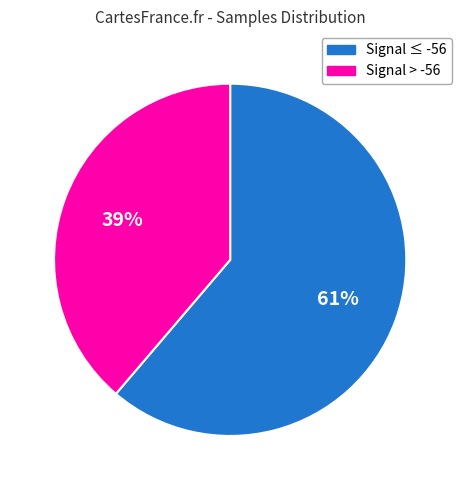

How many slices are in this pie chart?

2